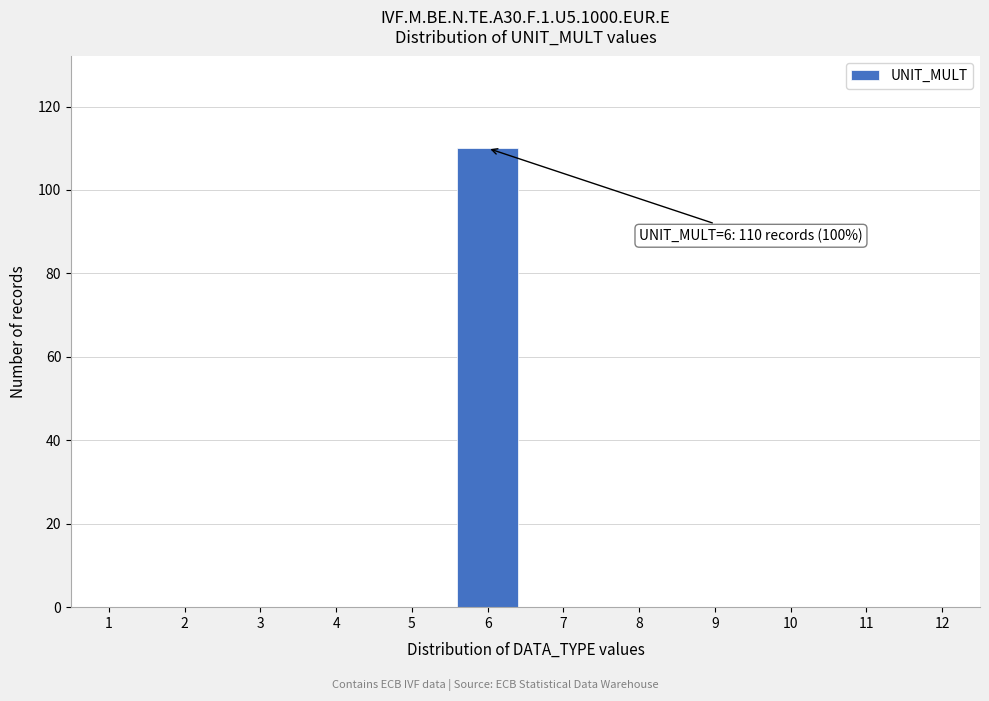

Reading left to right, list all the values displayed in this chart.

1=0	2=0	3=0	4=0	5=0	6=110	7=0	8=0	9=0	10=0	11=0	12=0